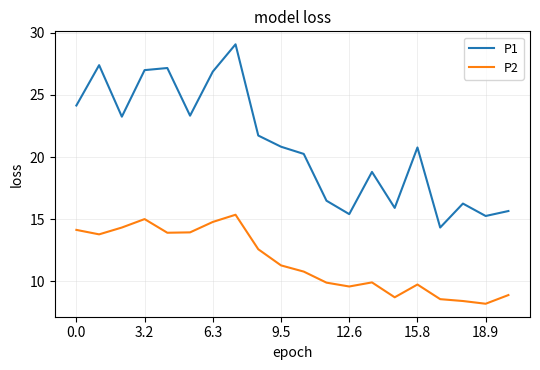

What is the average value of the P2 series?

11.6